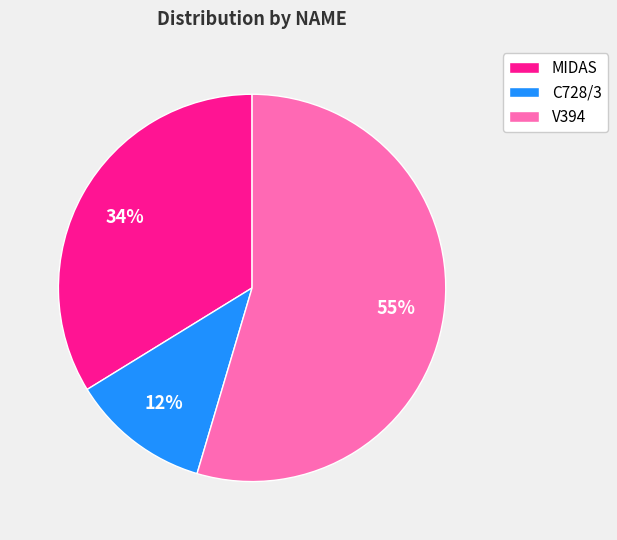

How many slices are in this pie chart?

3